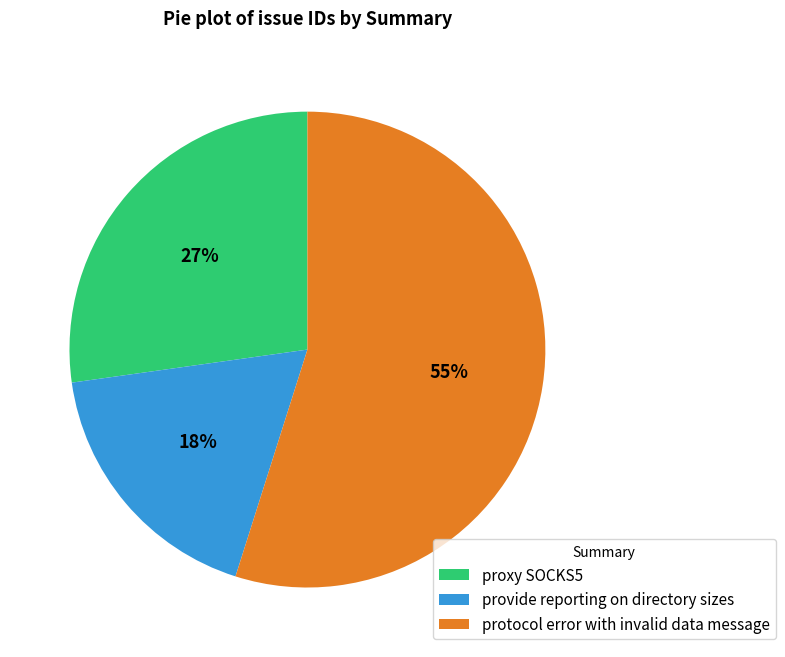

Is it true that provide reporting on directory sizes is 18% of the pie?

True